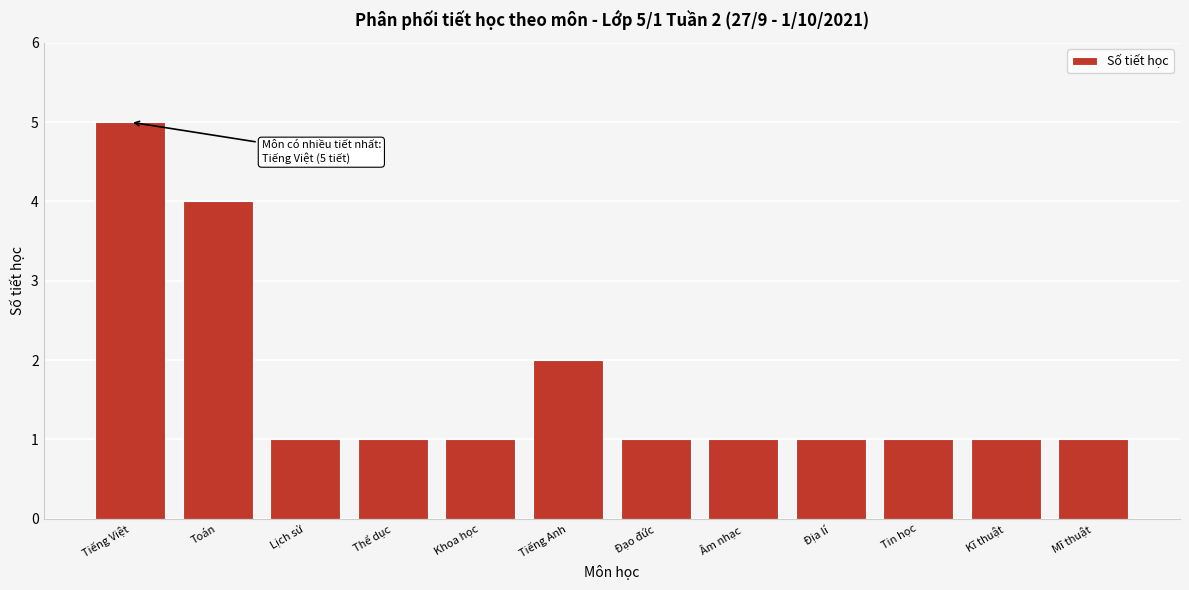

Reading right to left, transcribe all the data shown in this chart.

Mĩ thuật=1	Kĩ thuật=1	Tin học=1	Địa lí=1	Âm nhạc=1	Đạo đức=1	Tiếng Anh=2	Khoa học=1	Thể dục=1	Lịch sử=1	Toán=4	Tiếng Việt=5